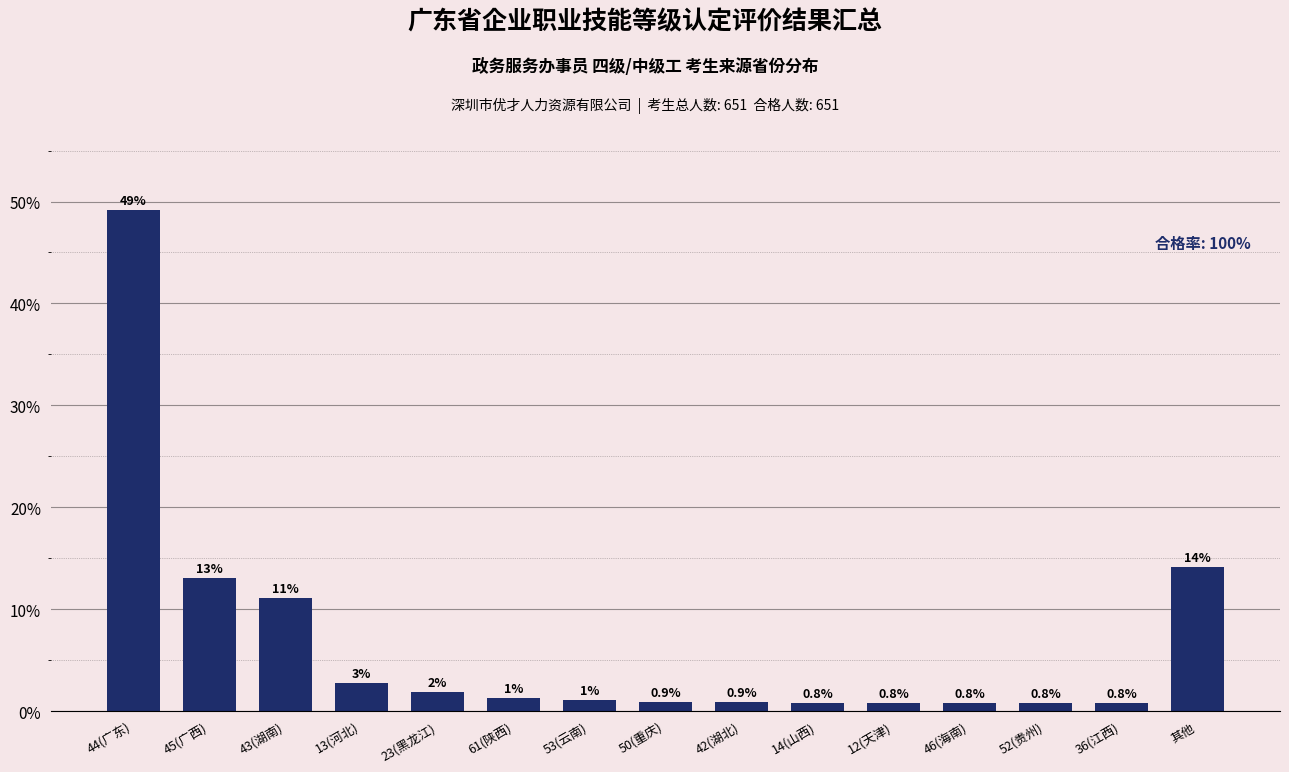

What is the average value?

6.7